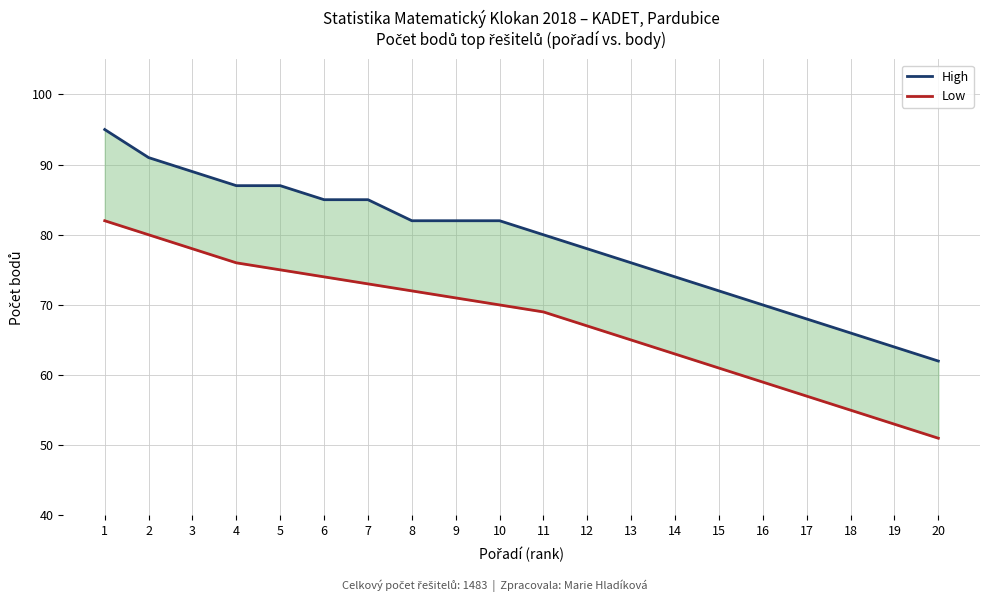

What is the lowest value of the High series?

62